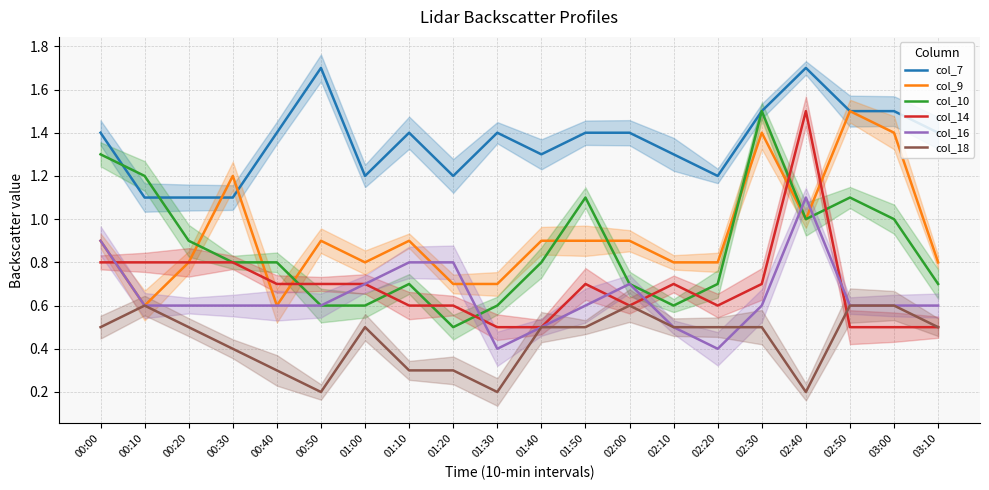

What is the label of the 6th point from the right?

02:20